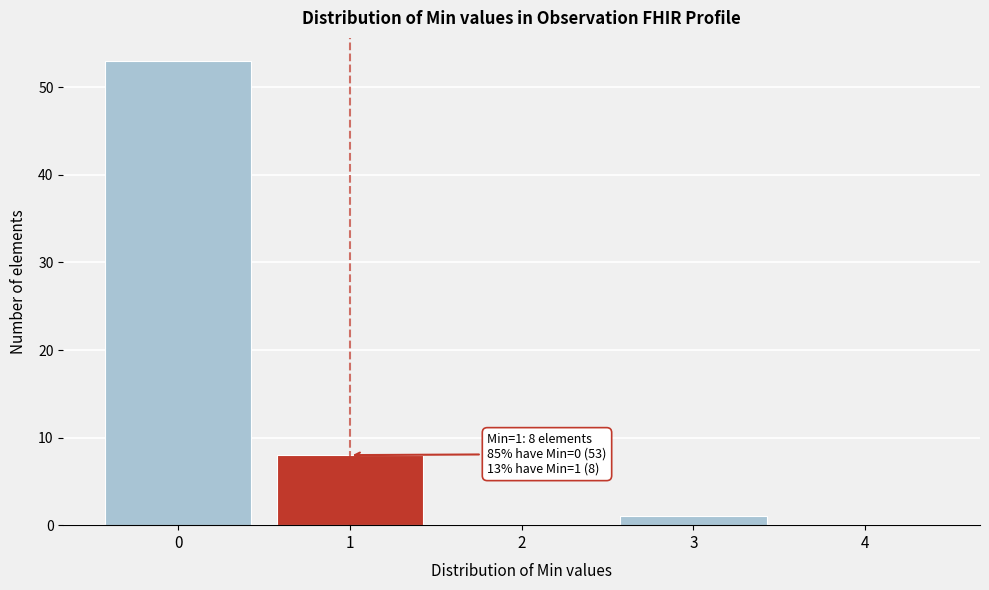

Over which range of the x-axis is the bar tallest?

-0.5 to 0.5